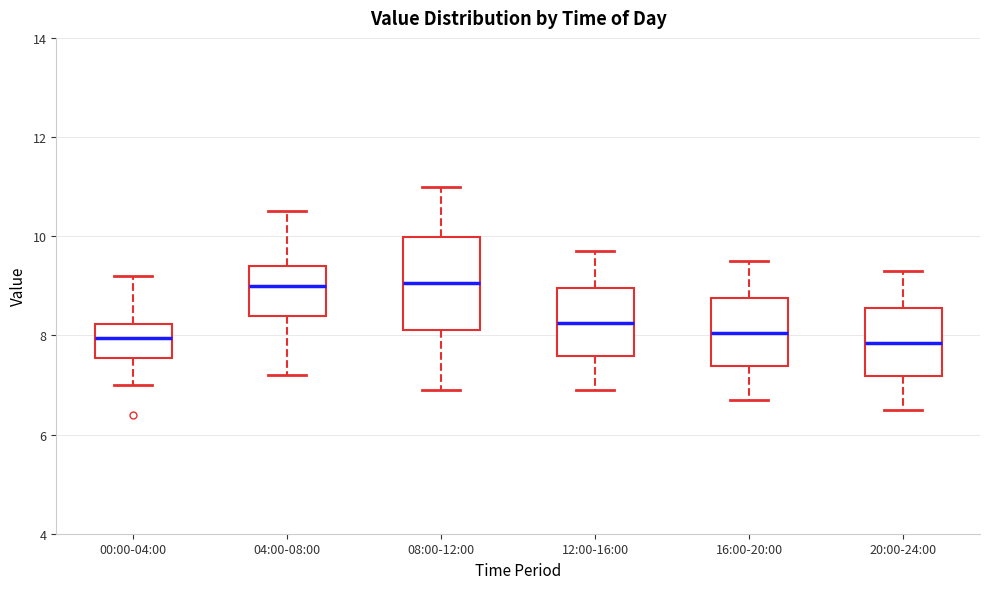

Which box is the tallest, from its lower edge to its upper edge?

08:00-12:00